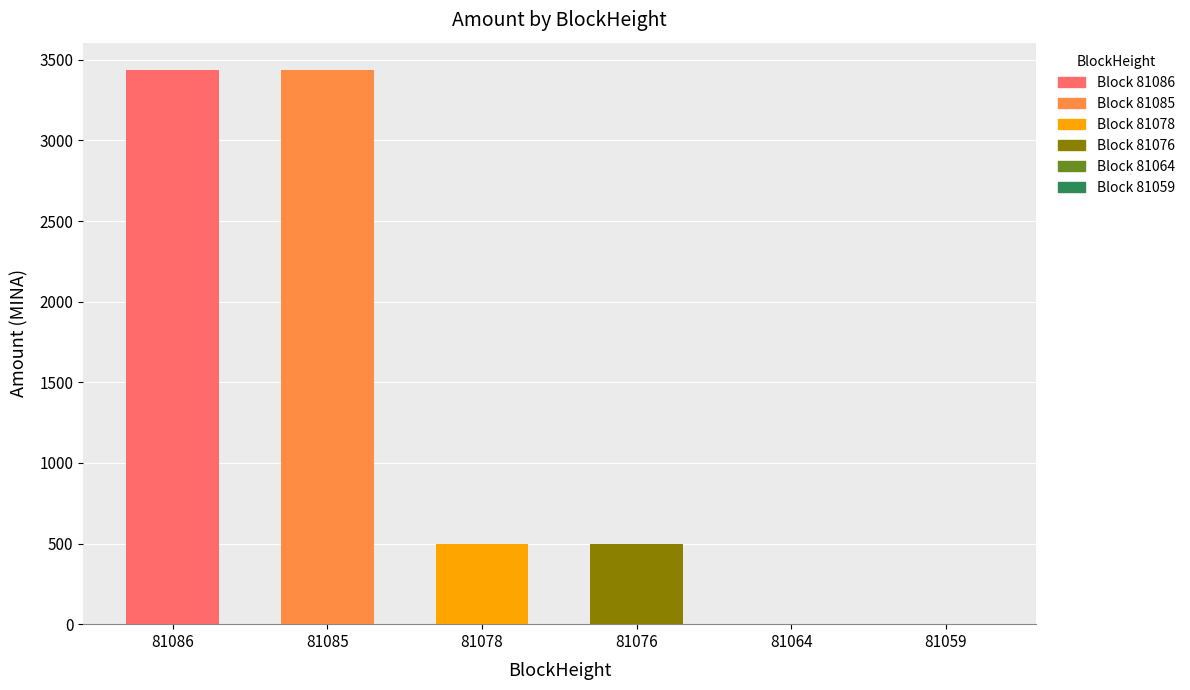

What is the difference between the second highest and minimum values?

3433.2